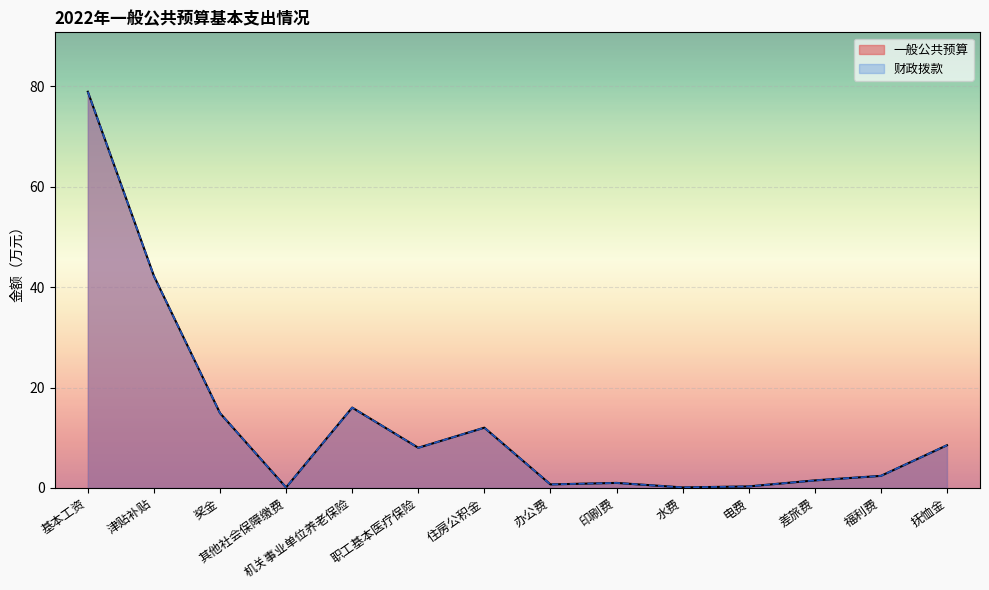

Count the number of categories in the chart.

14